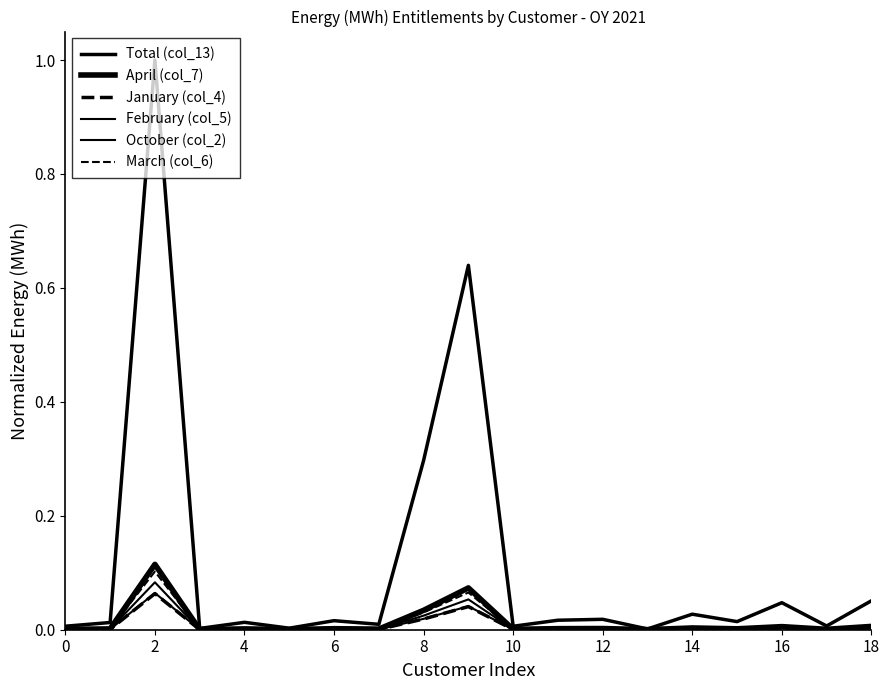

Where is the first local maximum for October (col_2)?

2